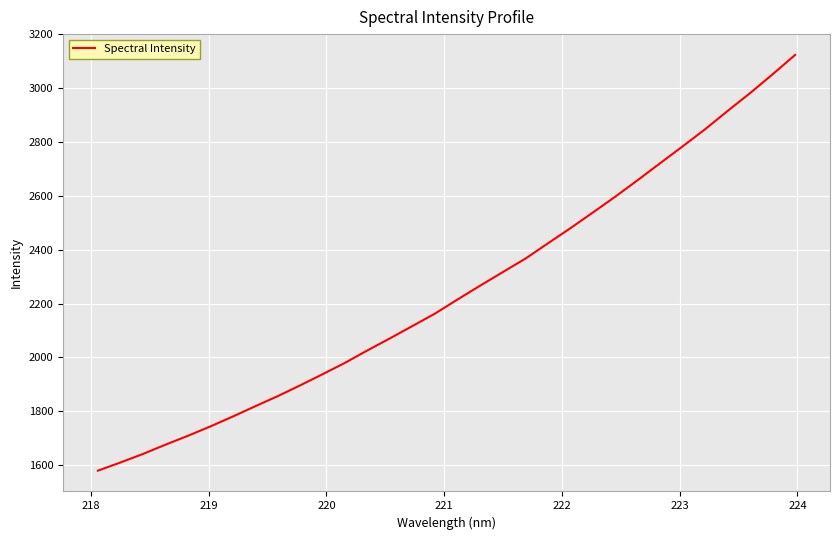

What is the difference between the maximum and minimum values?

1544.3